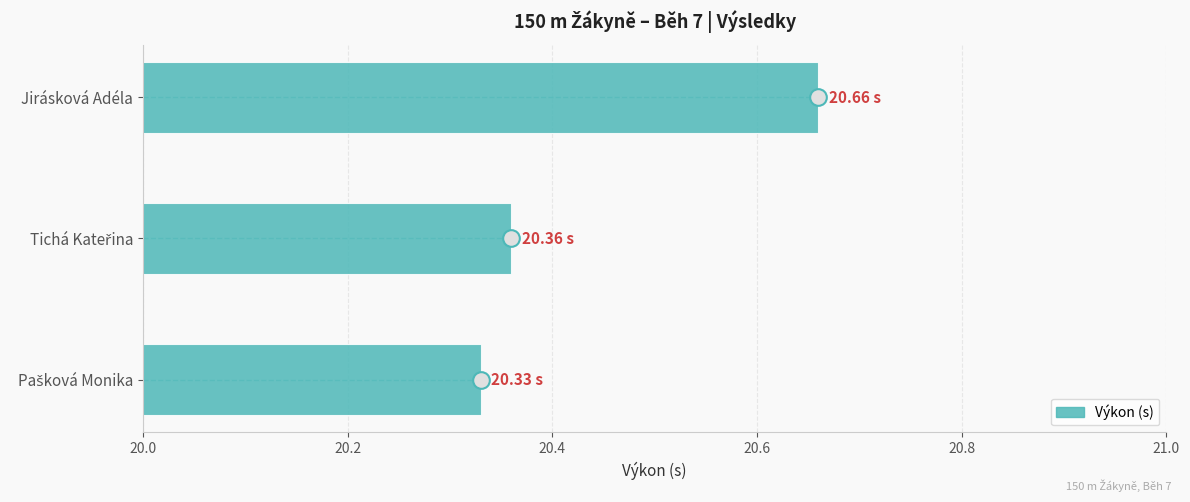

Count the number of categories in the chart.

3